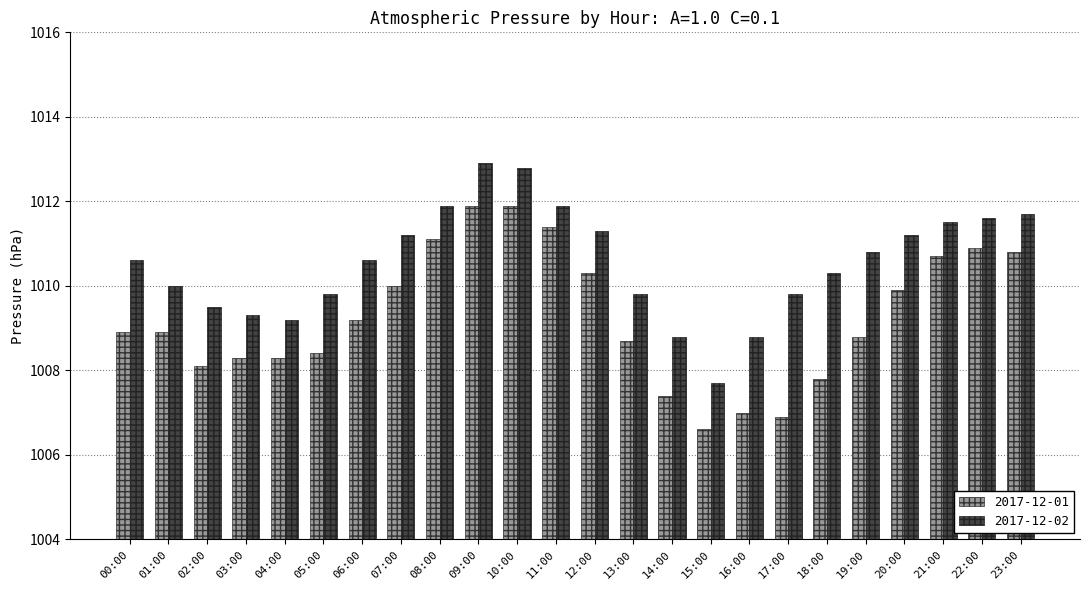

How many categories are shown in the chart?

24